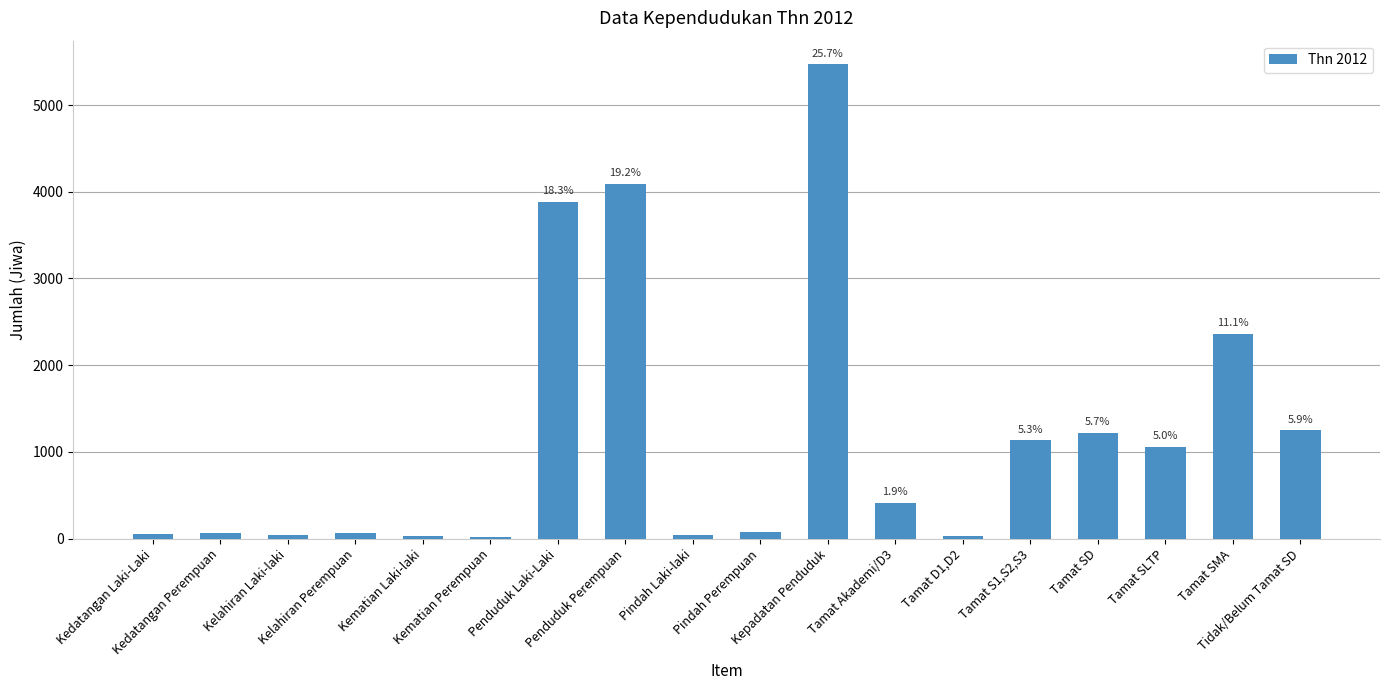

At which label does the data first exceed 411?

Penduduk Laki-Laki